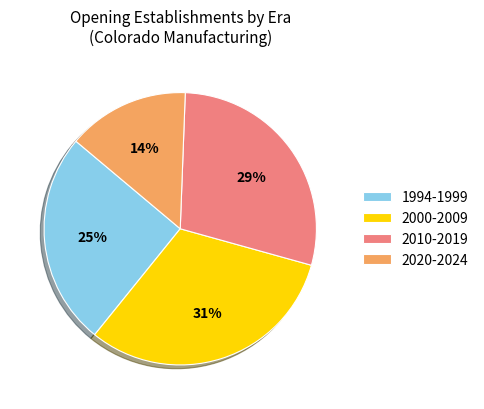

Does any single category account for the majority?

No